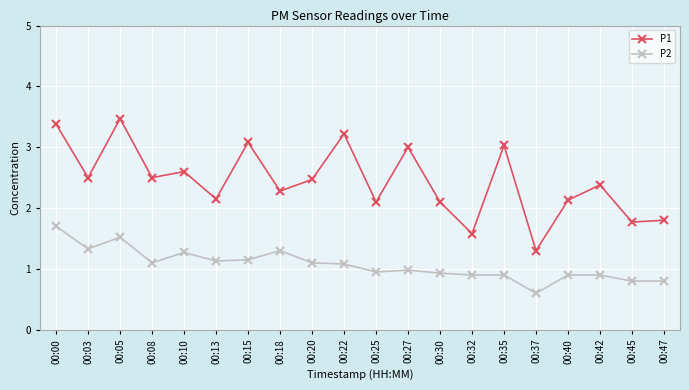

True or false: P2 and P1 cross at least once.

False